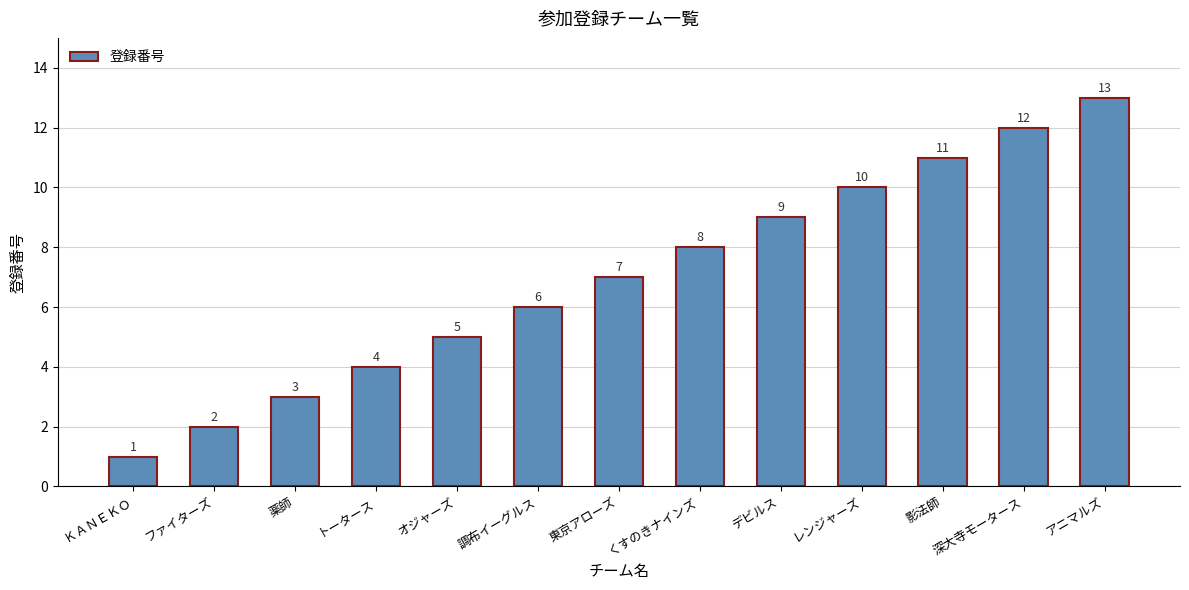

Which category has the highest value across all series?

アニマルズ